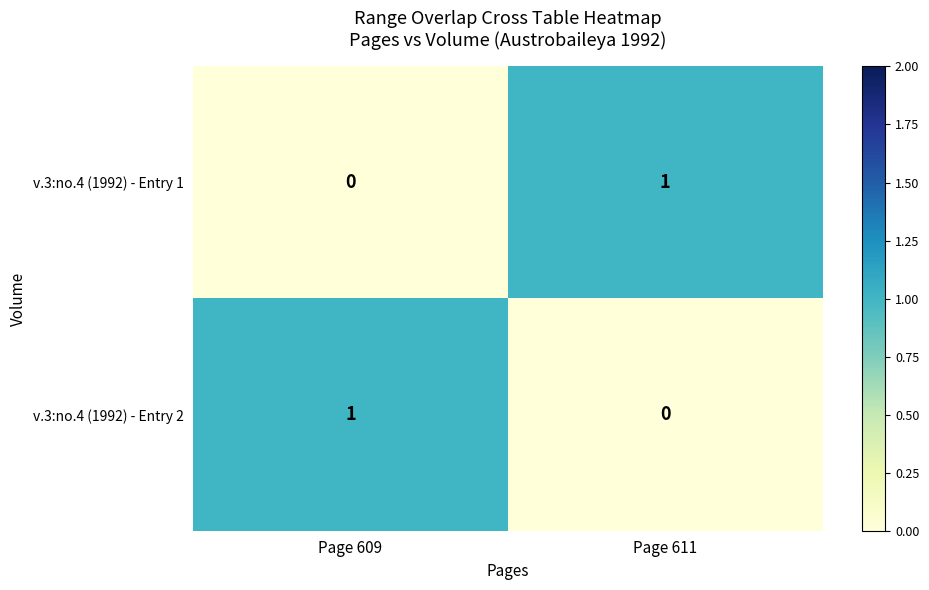

At which label is v.3:no.4 (1992) - Entry 1 closest to 0?

Page 609